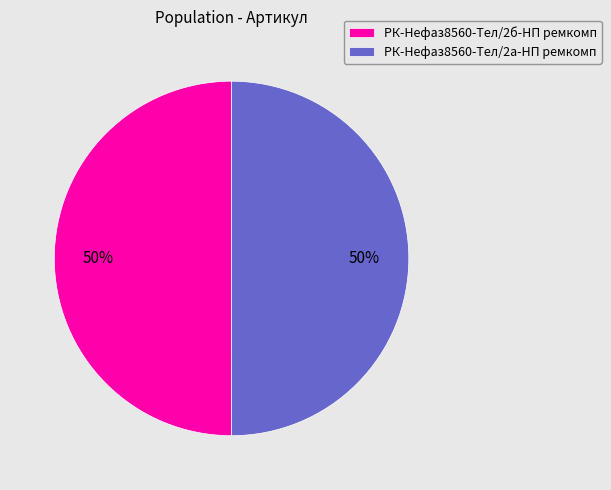

To the nearest percent, what is the combined percentage of РК-Нефаз8560-Тел/2а-НП ремкомп and РК-Нефаз8560-Тел/2б-НП ремкомп?

100%